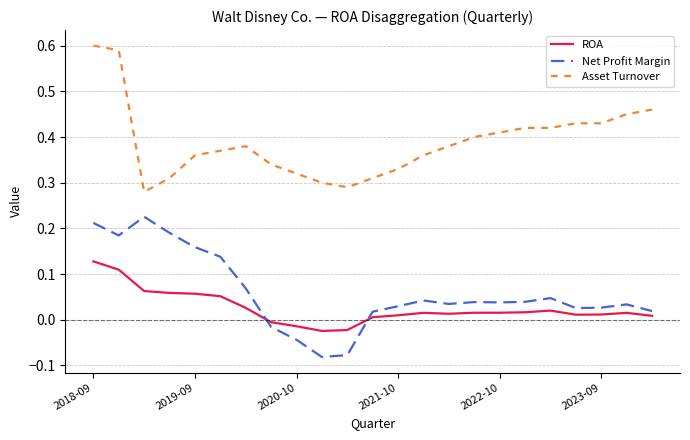

How many times do ROA and Net Profit Margin cross each other?

2